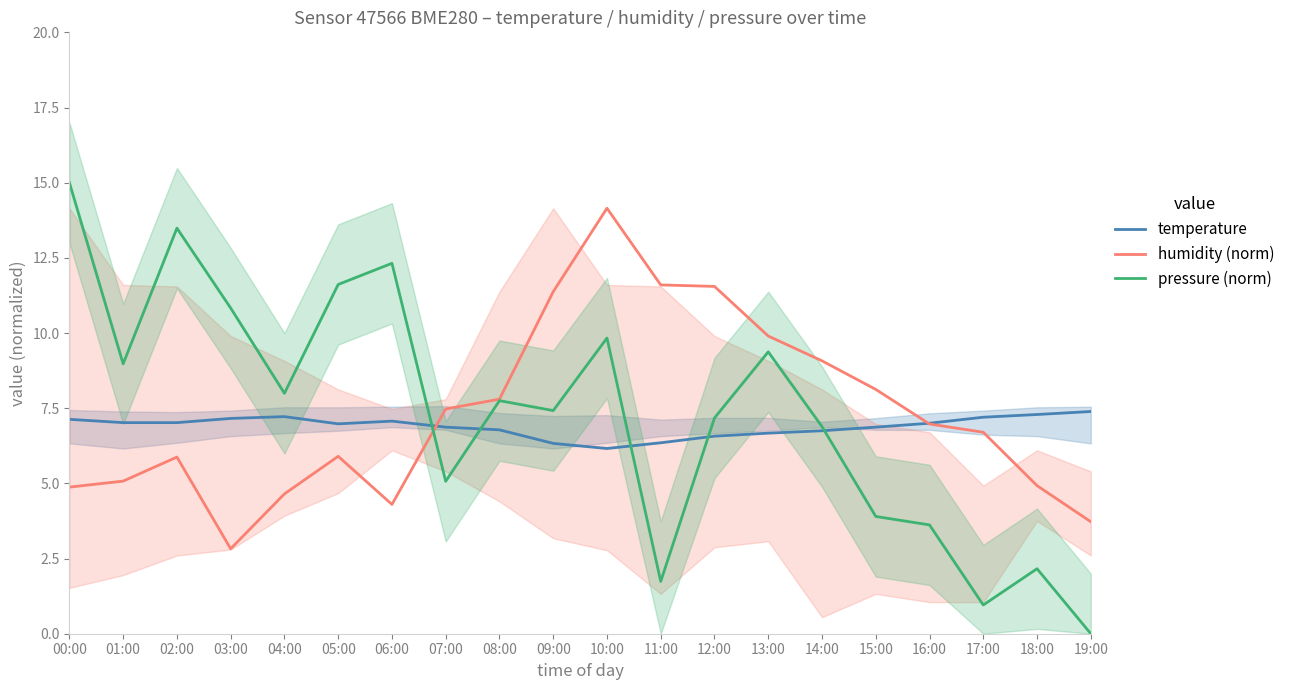

What is the value of the humidity (norm) point at the 11th from the left?

14.1